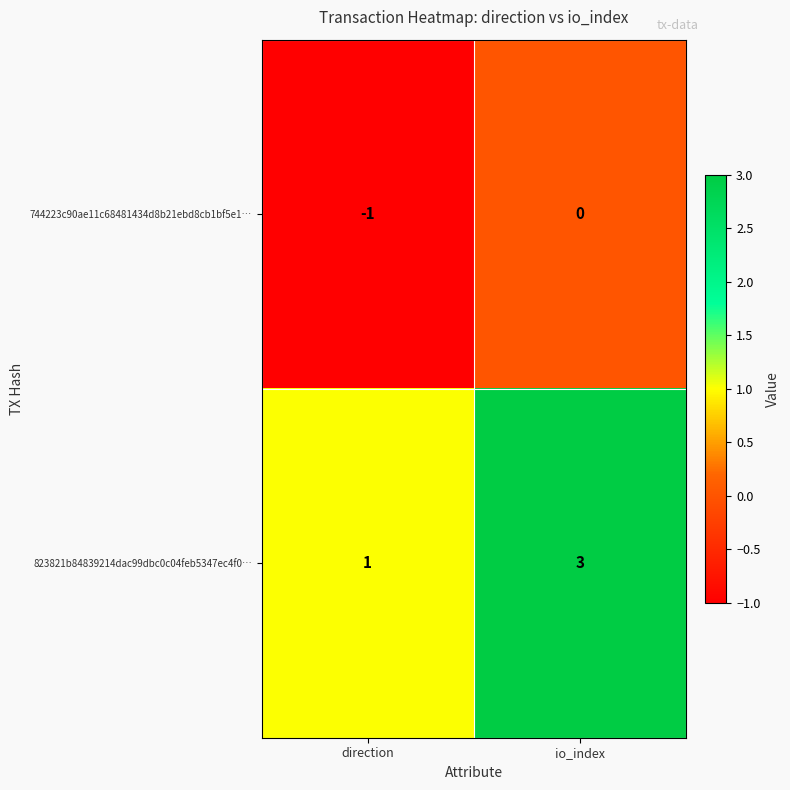

Reading left to right, transcribe all the data shown in this chart.

744223c90ae11c68481434d8b21ebd8cb1bf5e1…: -1	0
823821b84839214dac99dbc0c04feb5347ec4f0…: 1	3